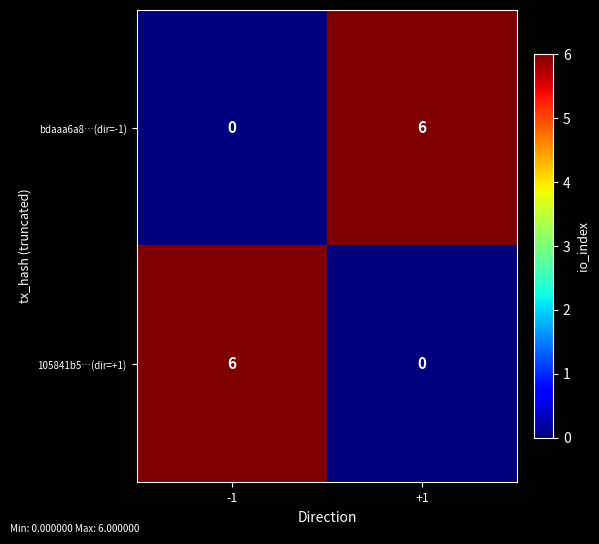

What is the maximum value shown in the chart?

6